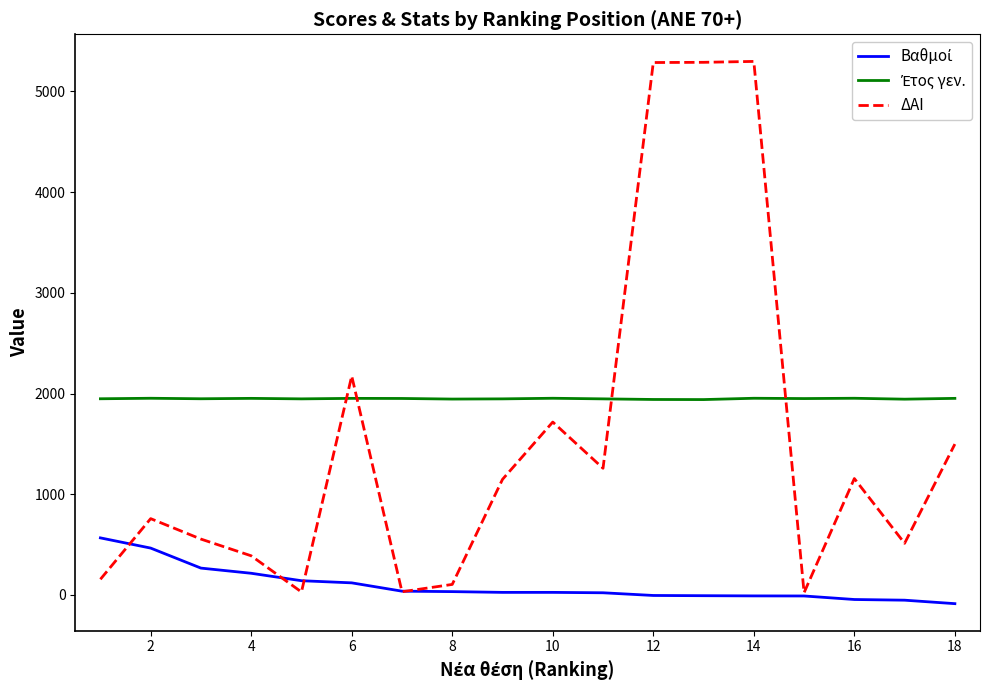

At how many categories does at least one series exceed 1364?

18